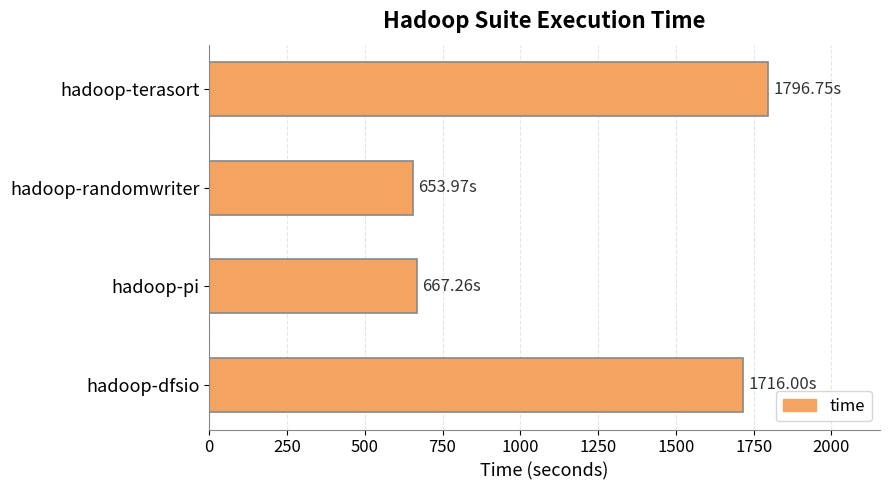

Which category has the highest value across all series?

hadoop-terasort